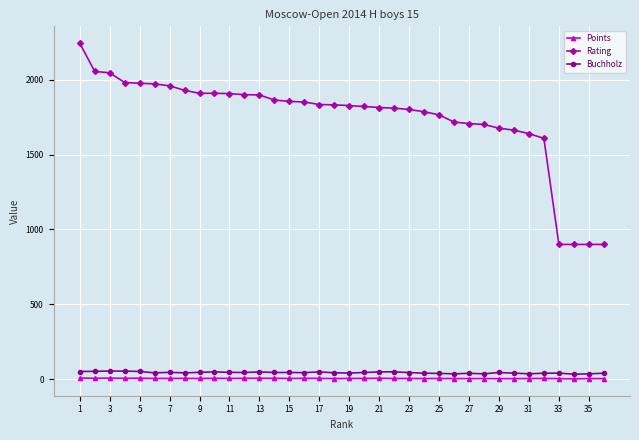

What are all the series names shown in the legend?

Points, Rating, Buchholz